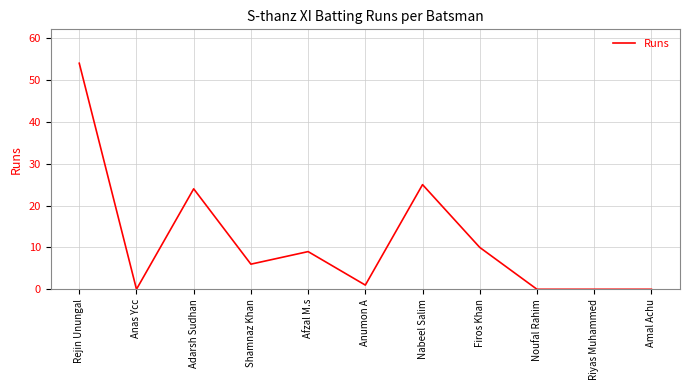

What is the average value?

12